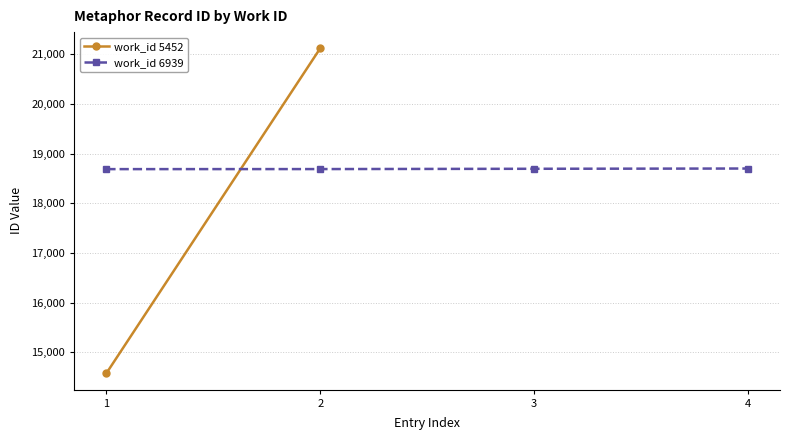

What is the highest value of the work_id 6939 series?

18698